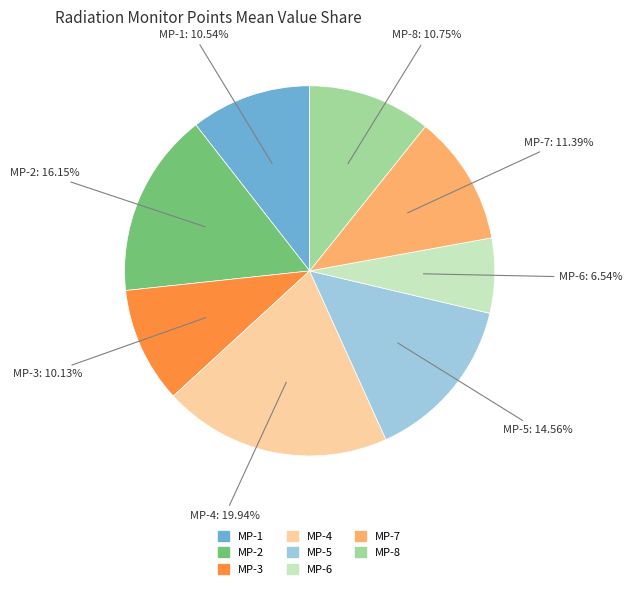

To the nearest percent, what is the combined percentage of MP-4 and MP-8?

31%